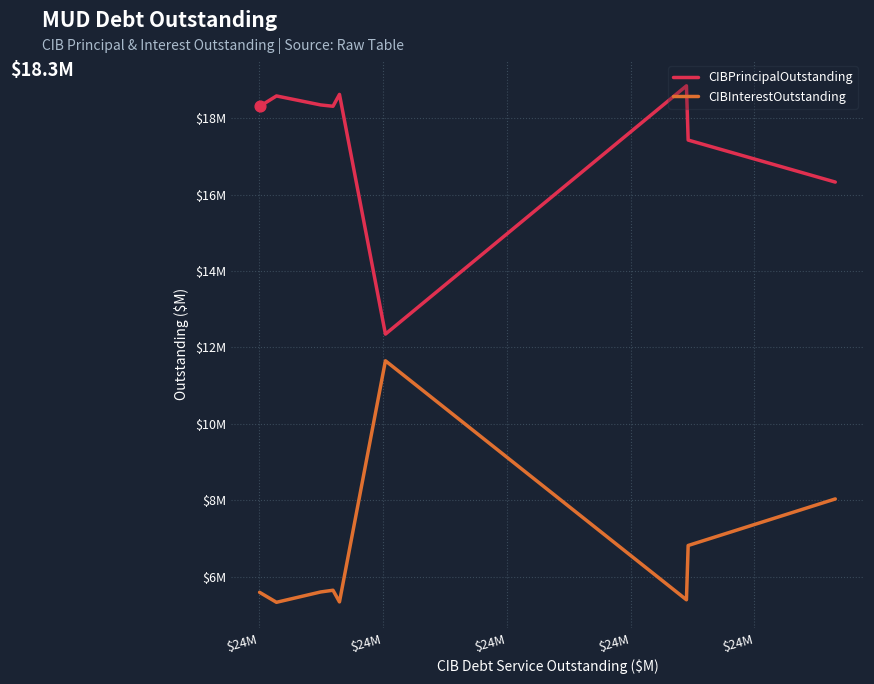

At which category is the sum across all series the highest?

$24M